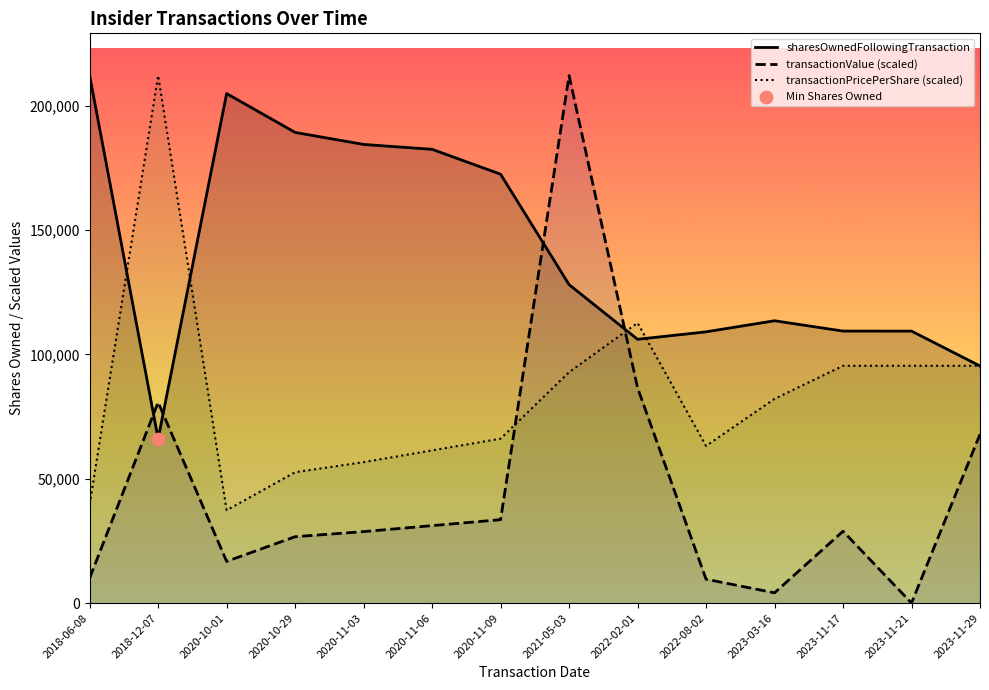

What is the total value across all series at 2018-06-08?

261892.5